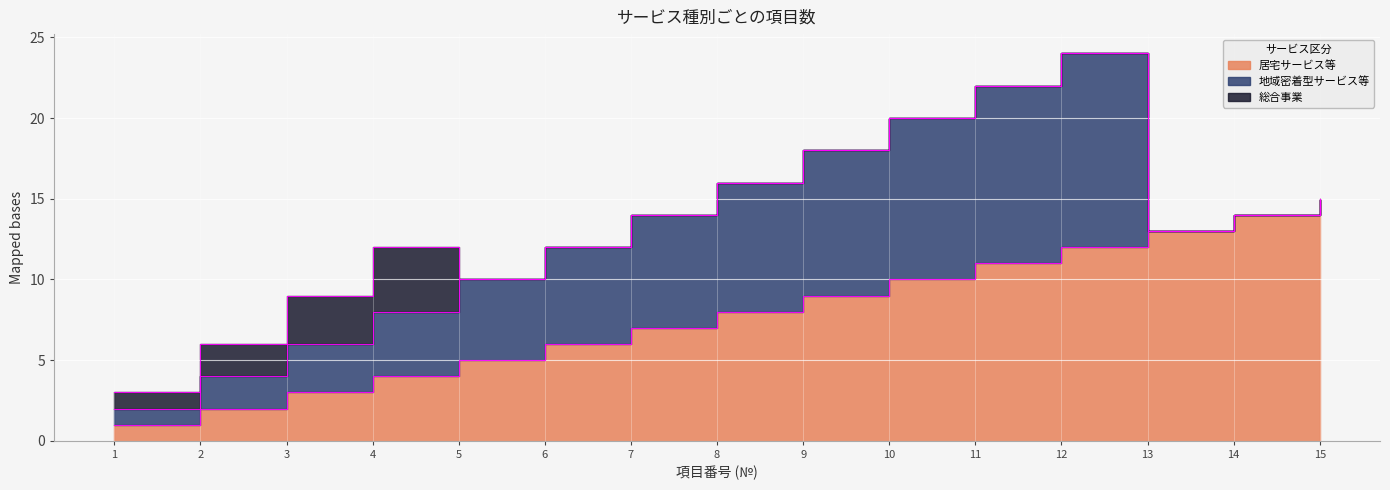

Count the number of categories in the chart.

15